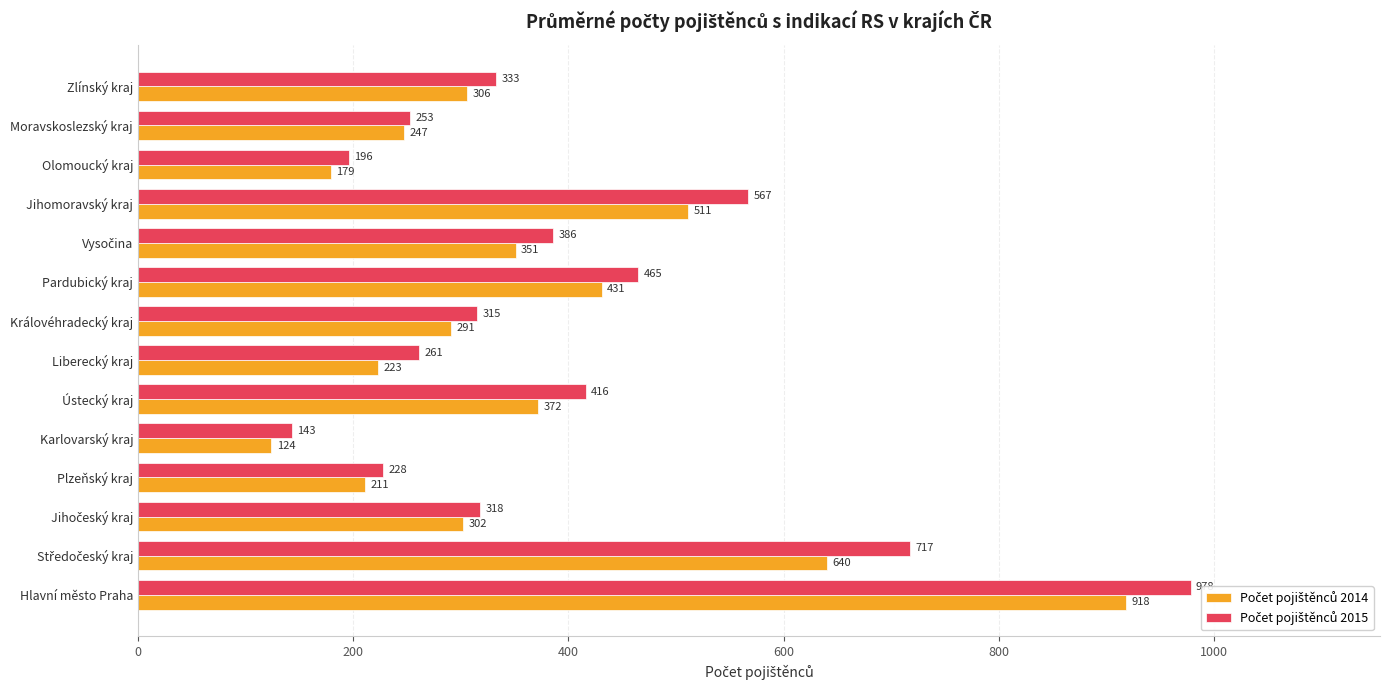

Which series has the largest range (max minus min)?

Počet pojištěnců 2015